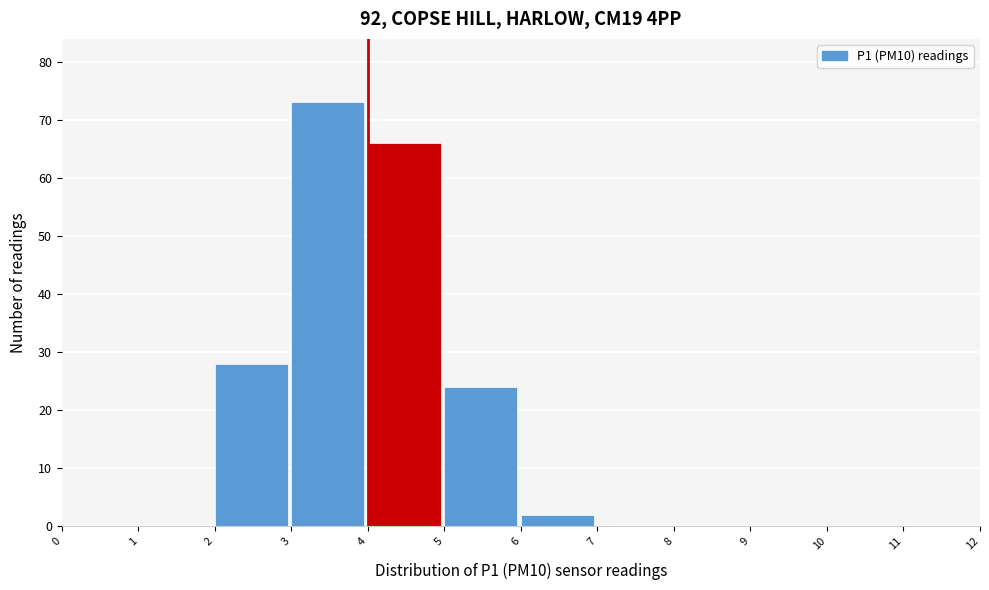

Reading left to right, list every bar in this chart as the range it spans on the x-axis followed by its height. The values are not printed on the chart, so give them approximately, as read against the axis.

0 to 1: 0
1 to 2: 0
2 to 3: 28
3 to 4: 73
4 to 5: 66
5 to 6: 24
6 to 7: 2
7 to 8: 0
8 to 9: 0
9 to 10: 0
10 to 11: 0
11 to 12: 0